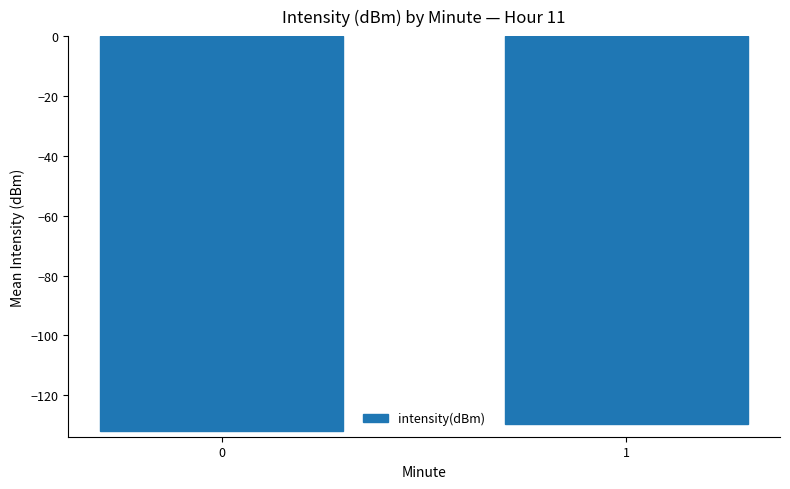

What value does the data have at 0?

-131.9